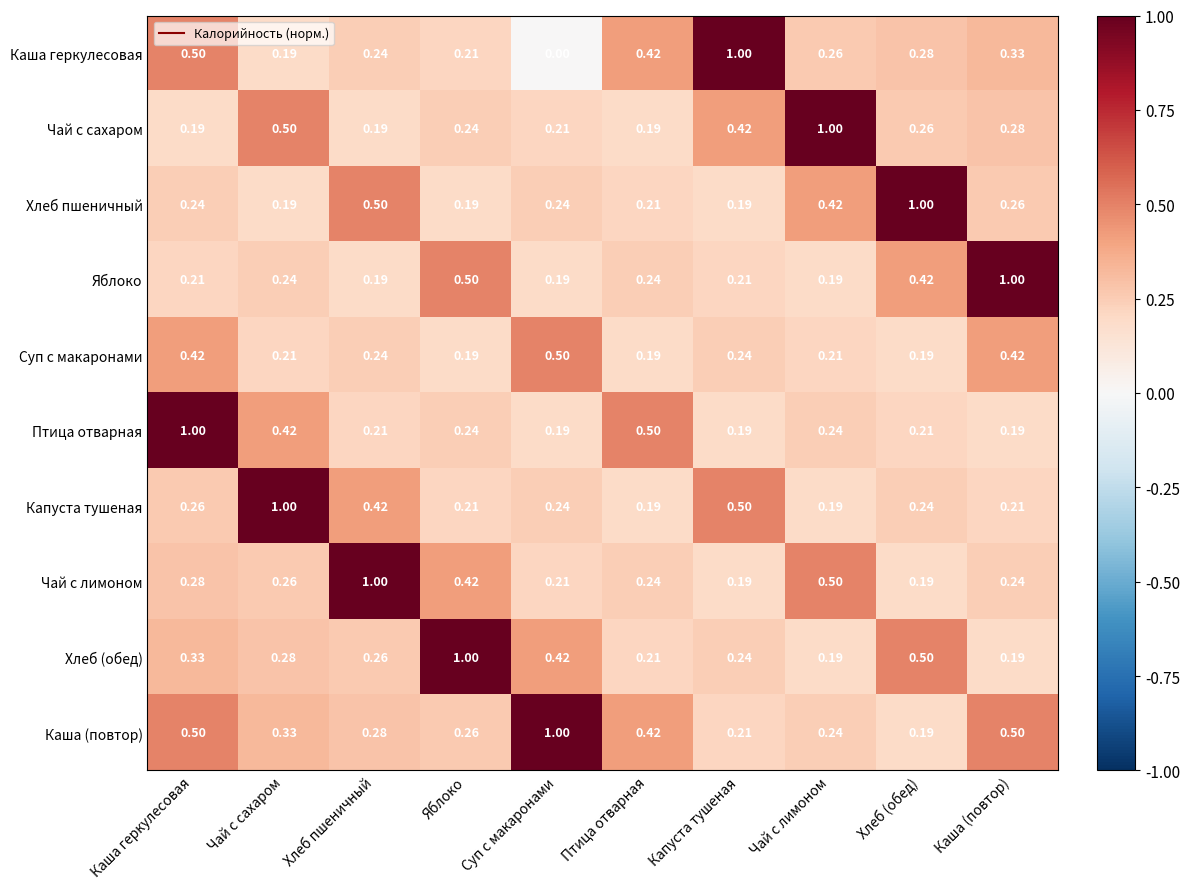

At which category is the sum across all series the highest?

Каша геркулесовая